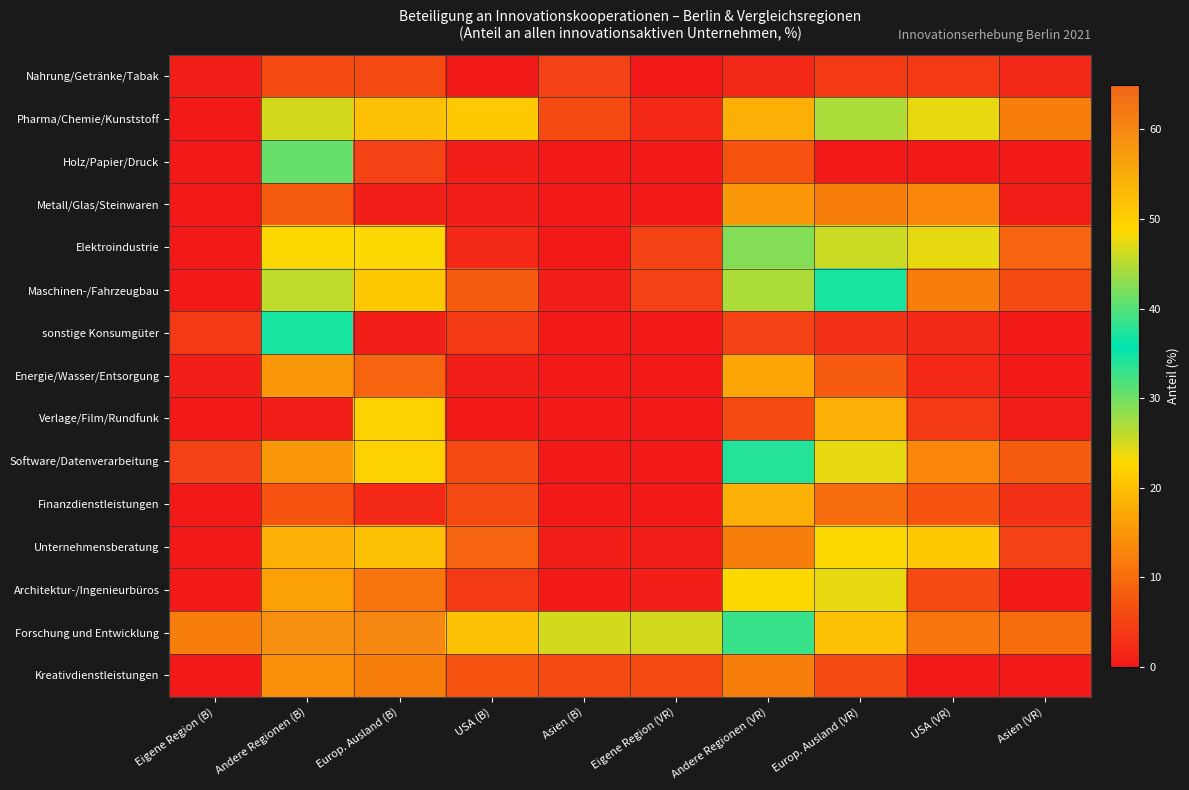

Reading left to right, what are all the values shown in this chart?

Nahrung/Getränke/Tabak: Eigene Region (B)=1	Andere Regionen (B)=6	Europ. Ausland (B)=6	USA (B)=0	Asien (B)=5	Eigene Region (VR)=0	Andere Regionen (VR)=2	Europ. Ausland (VR)=4	USA (VR)=4	Asien (VR)=2
Pharma/Chemie/Kunststoff: Eigene Region (B)=0	Andere Regionen (B)=25	Europ. Ausland (B)=20	USA (B)=21	Asien (B)=6	Eigene Region (VR)=2	Andere Regionen (VR)=18	Europ. Ausland (VR)=27	USA (VR)=24	Asien (VR)=12
Holz/Papier/Druck: Eigene Region (B)=0	Andere Regionen (B)=41	Europ. Ausland (B)=5	USA (B)=1	Asien (B)=0	Eigene Region (VR)=0	Andere Regionen (VR)=7	Europ. Ausland (VR)=0	USA (VR)=0	Asien (VR)=0
Metall/Glas/Steinwaren: Eigene Region (B)=0	Andere Regionen (B)=8	Europ. Ausland (B)=1	USA (B)=1	Asien (B)=0	Eigene Region (VR)=0	Andere Regionen (VR)=15	Europ. Ausland (VR)=12	USA (VR)=13	Asien (VR)=1
Elektroindustrie: Eigene Region (B)=0	Andere Regionen (B)=23	Europ. Ausland (B)=23	USA (B)=2	Asien (B)=0	Eigene Region (VR)=5	Andere Regionen (VR)=29	Europ. Ausland (VR)=46	USA (VR)=24	Asien (VR)=9
Maschinen-/Fahrzeugbau: Eigene Region (B)=0	Andere Regionen (B)=26	Europ. Ausland (B)=21	USA (B)=8	Asien (B)=1	Eigene Region (VR)=5	Andere Regionen (VR)=27	Europ. Ausland (VR)=37	USA (VR)=12	Asien (VR)=6
sonstige Konsumgüter: Eigene Region (B)=4	Andere Regionen (B)=37	Europ. Ausland (B)=1	USA (B)=4	Asien (B)=0	Eigene Region (VR)=0	Andere Regionen (VR)=5	Europ. Ausland (VR)=3	USA (VR)=2	Asien (VR)=0
Energie/Wasser/Entsorgung: Eigene Region (B)=1	Andere Regionen (B)=15	Europ. Ausland (B)=9	USA (B)=1	Asien (B)=0	Eigene Region (VR)=0	Andere Regionen (VR)=17	Europ. Ausland (VR)=8	USA (VR)=2	Asien (VR)=0
Verlage/Film/Rundfunk: Eigene Region (B)=0	Andere Regionen (B)=1	Europ. Ausland (B)=22	USA (B)=0	Asien (B)=0	Eigene Region (VR)=0	Andere Regionen (VR)=6	Europ. Ausland (VR)=18	USA (VR)=4	Asien (VR)=1
Software/Datenverarbeitung: Eigene Region (B)=5	Andere Regionen (B)=15	Europ. Ausland (B)=22	USA (B)=6	Asien (B)=0	Eigene Region (VR)=0	Andere Regionen (VR)=34	Europ. Ausland (VR)=24	USA (VR)=13	Asien (VR)=8
Finanzdienstleistungen: Eigene Region (B)=0	Andere Regionen (B)=7	Europ. Ausland (B)=2	USA (B)=6	Asien (B)=0	Eigene Region (VR)=0	Andere Regionen (VR)=18	Europ. Ausland (VR)=10	USA (VR)=7	Asien (VR)=3
Unternehmensberatung: Eigene Region (B)=0	Andere Regionen (B)=18	Europ. Ausland (B)=20	USA (B)=9	Asien (B)=1	Eigene Region (VR)=1	Andere Regionen (VR)=12	Europ. Ausland (VR)=23	USA (VR)=21	Asien (VR)=5
Architektur-/Ingenieurbüros: Eigene Region (B)=0	Andere Regionen (B)=16	Europ. Ausland (B)=11	USA (B)=4	Asien (B)=0	Eigene Region (VR)=1	Andere Regionen (VR)=23	Europ. Ausland (VR)=24	USA (VR)=6	Asien (VR)=0
Forschung und Entwicklung: Eigene Region (B)=12	Andere Regionen (B)=59	Europ. Ausland (B)=60	USA (B)=52	Asien (B)=25	Eigene Region (VR)=25	Andere Regionen (VR)=33	Europ. Ausland (VR)=20	USA (VR)=11	Asien (VR)=10
Kreativdienstleistungen: Eigene Region (B)=0	Andere Regionen (B)=14	Europ. Ausland (B)=12	USA (B)=7	Asien (B)=6	Eigene Region (VR)=6	Andere Regionen (VR)=12	Europ. Ausland (VR)=6	USA (VR)=0	Asien (VR)=0